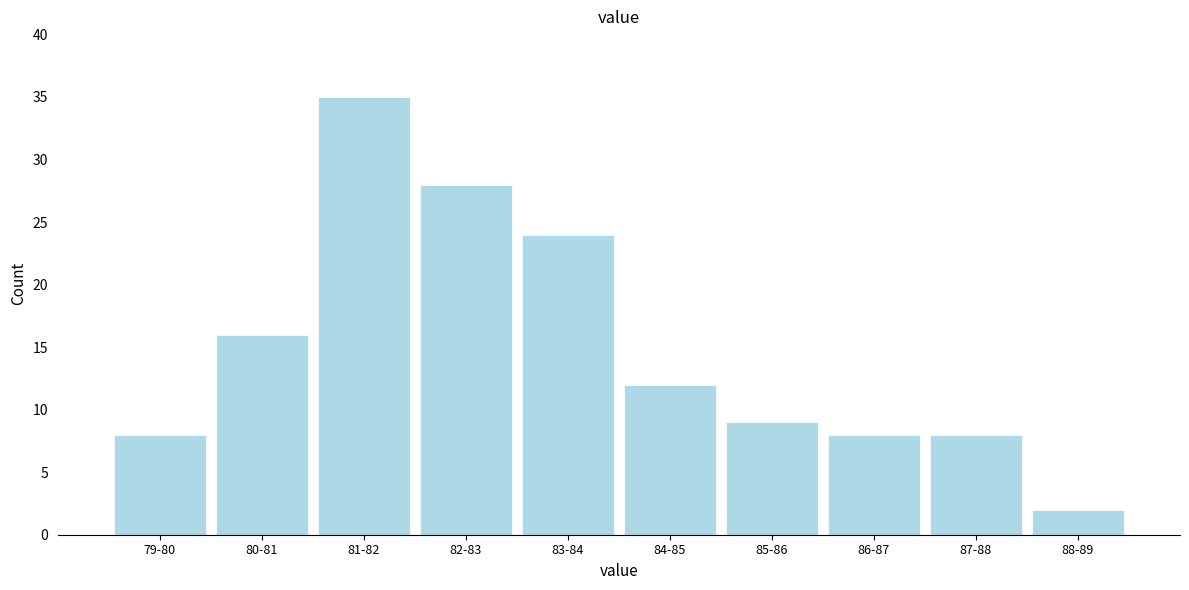

Reading left to right, transcribe all the data shown in this chart.

8	16	35	28	24	12	9	8	8	2